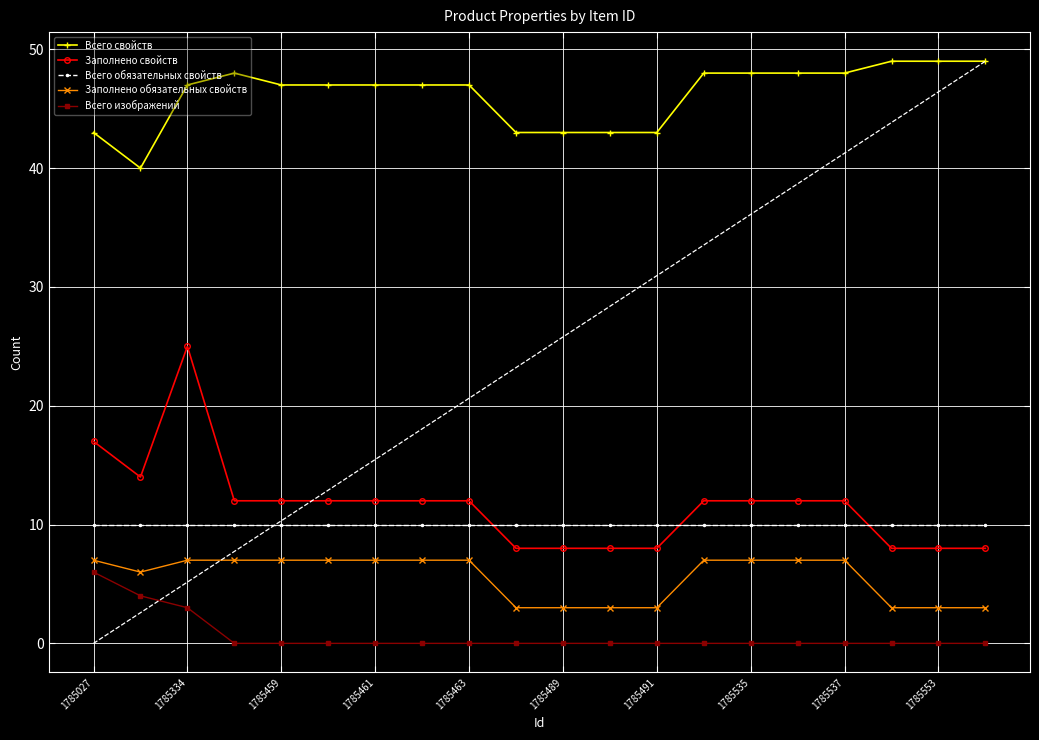

Which series has the largest range (max minus min)?

Заполнено свойств